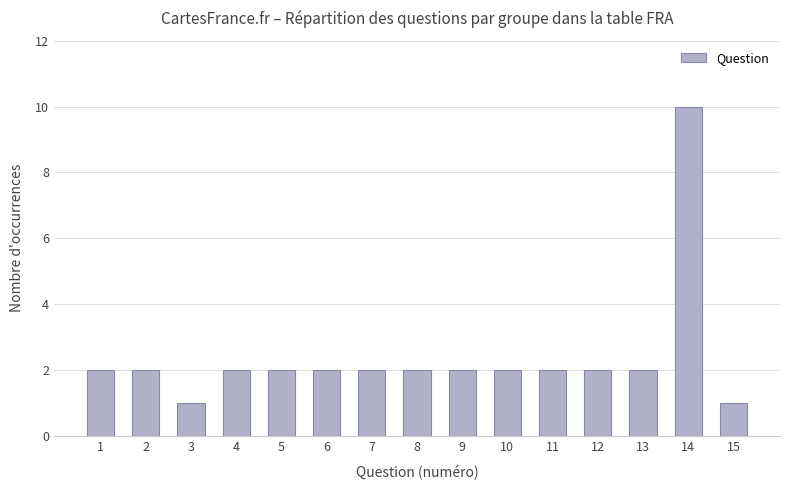

How many categories are shown in the chart?

15